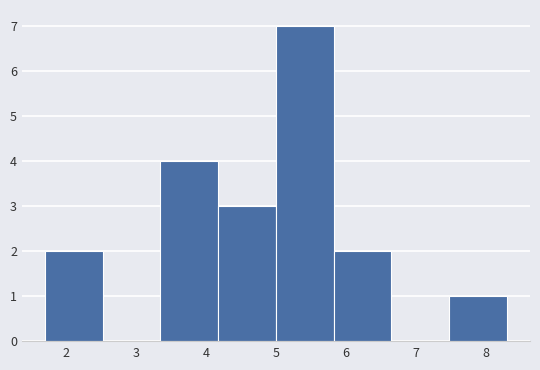

Reading left to right, transcribe this chart: for each bar, give the range it covers on the x-axis and its height. Neither the bar edges nor the heights are printed on the chart, so give them approximately, as read against the axes.

1.7 to 2.5: 2
2.5 to 3.4: 0
3.4 to 4.2: 4
4.2 to 5.0: 3
5.0 to 5.8: 7
5.8 to 6.7: 2
6.7 to 7.5: 0
7.5 to 8.3: 1